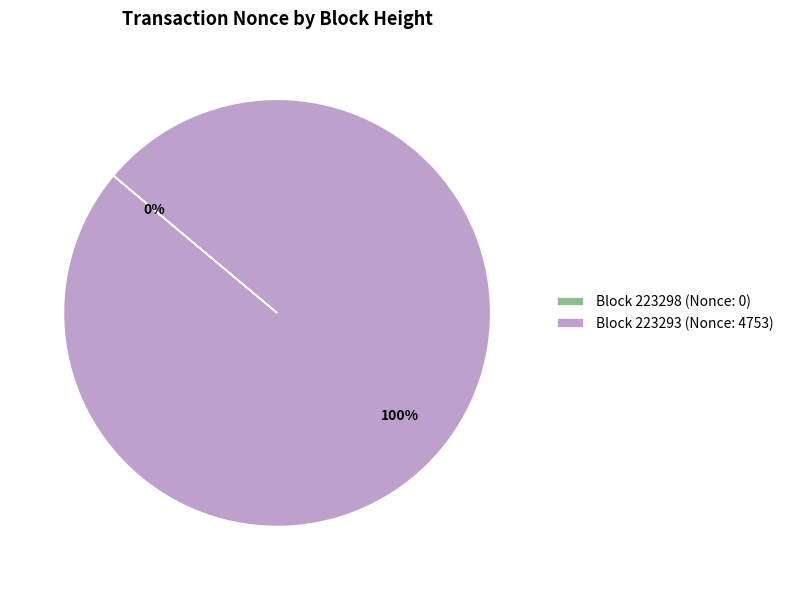

Is it true that Block 223293 (Nonce: 4753) is 94% of the pie?

False